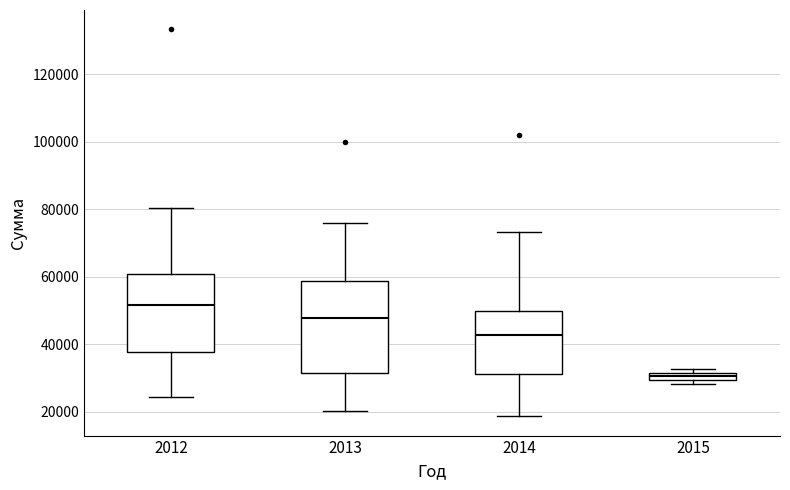

Which box is the tallest, from its lower edge to its upper edge?

2013